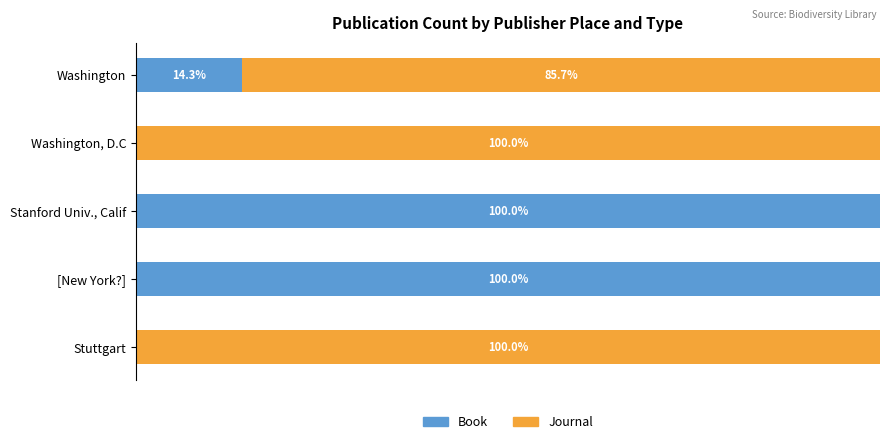

What is the difference between the maximum and minimum values in the Journal series?

100.0